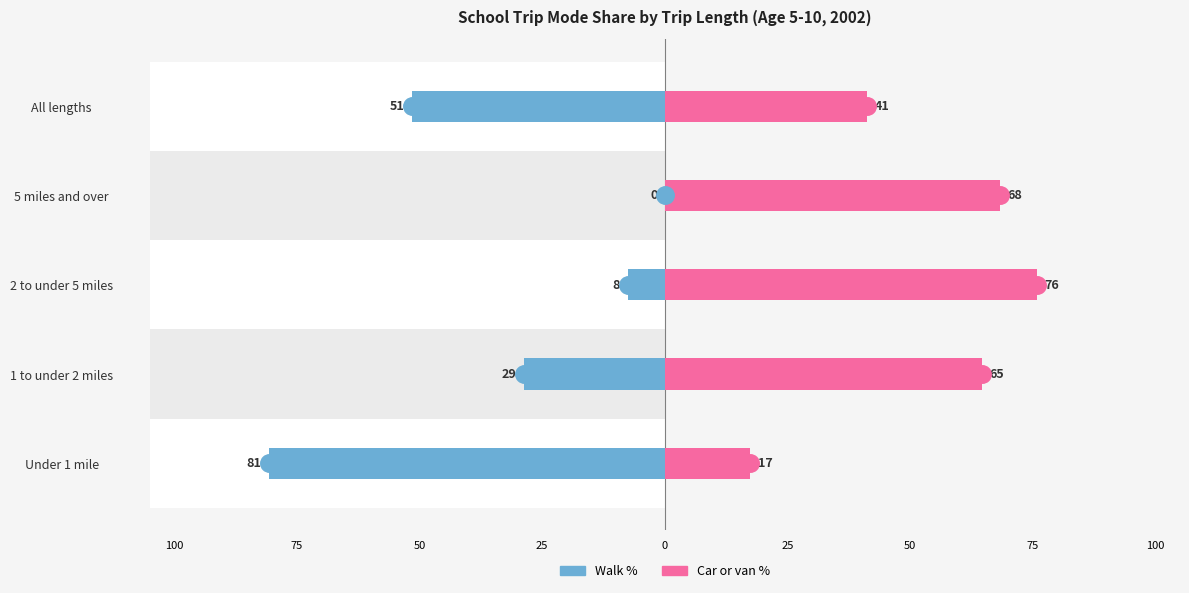

The Walk % series shows 33.9 at 25. True or false?

False